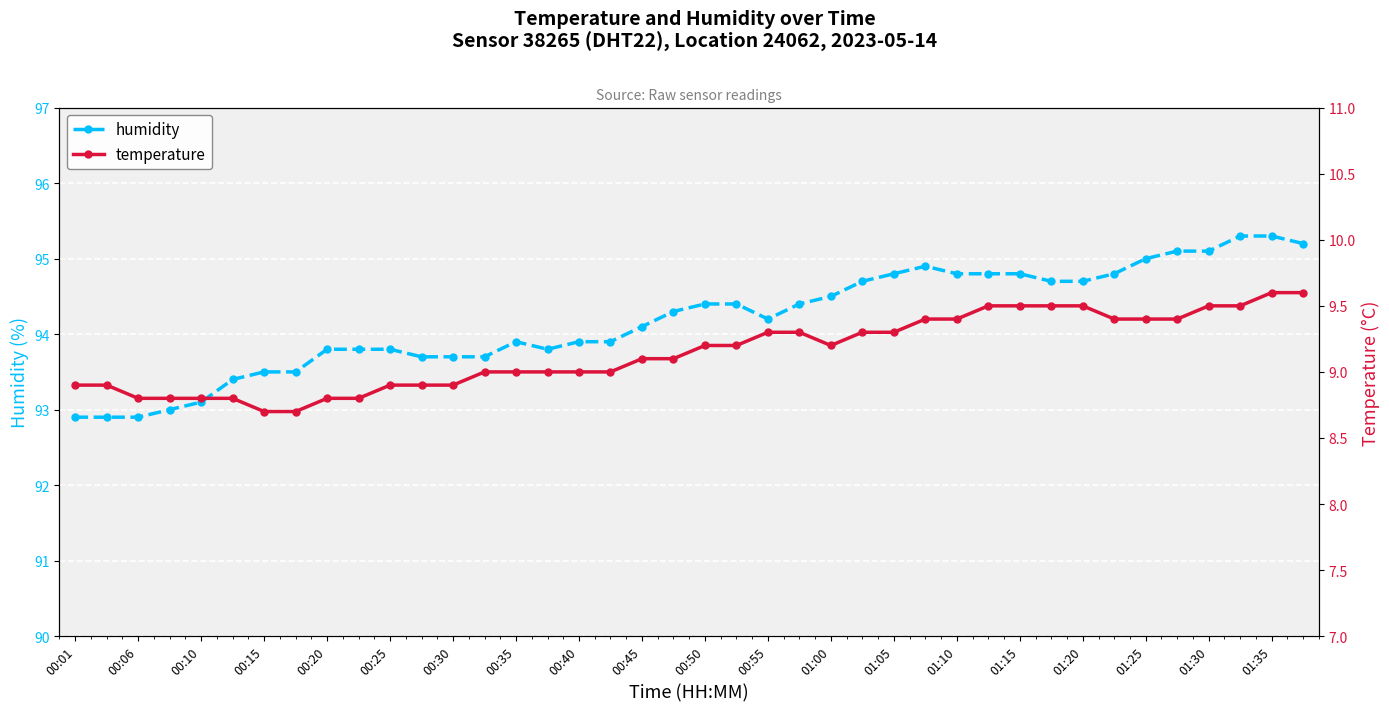

What is the difference between the maximum and second lowest values in the humidity series?

2.4